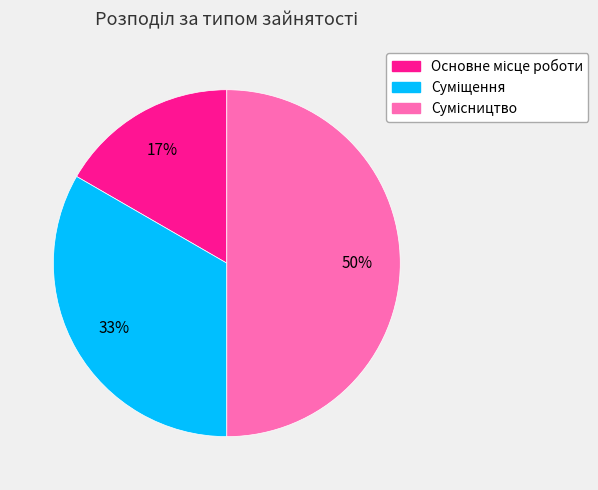

To the nearest percent, what is the difference between the largest and smallest slice percentages?

33%